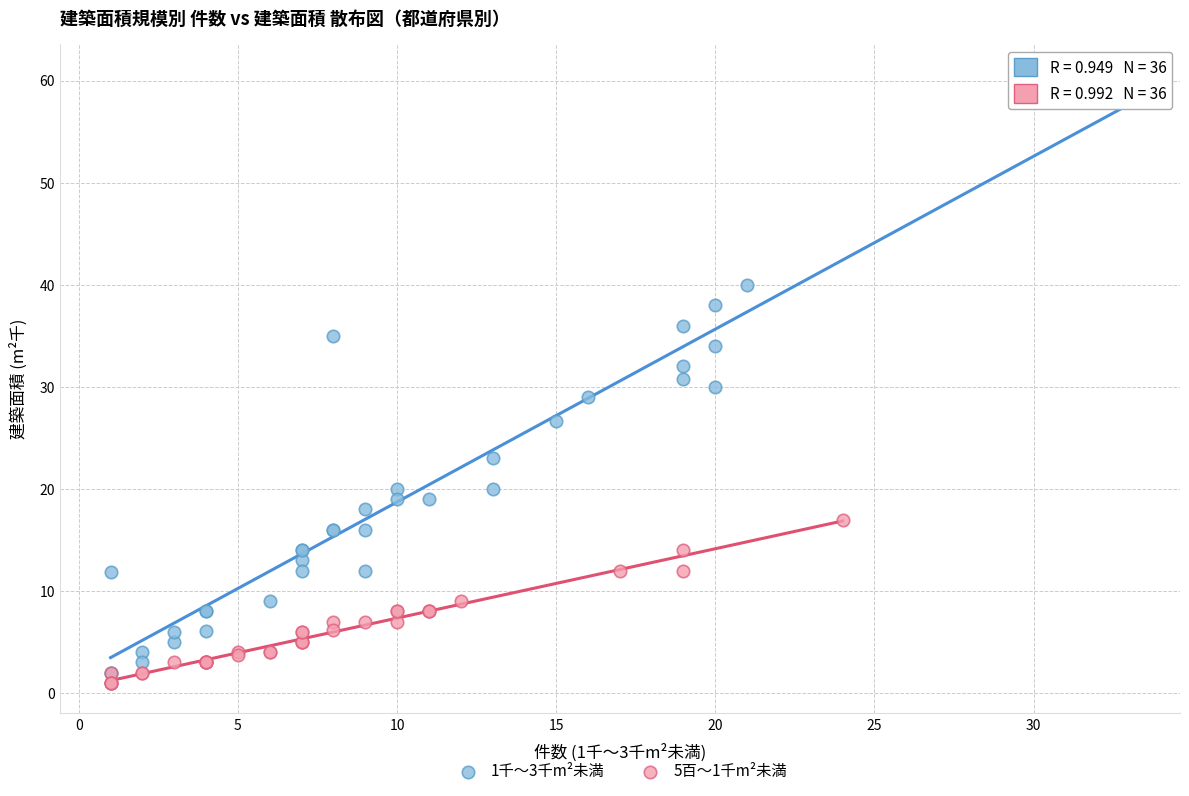

Which series reaches the maximum Y coordinate?

1千〜3千m²未満